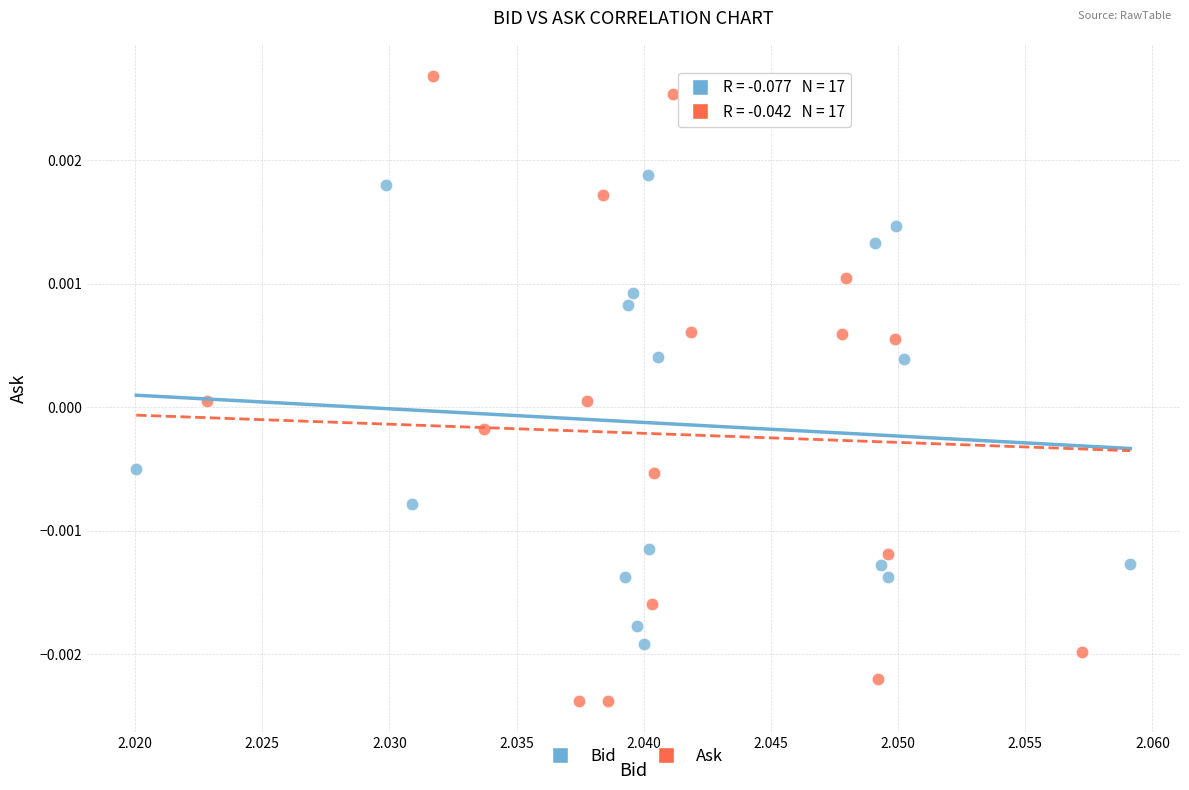

Which series contains the highest Y value?

Ask